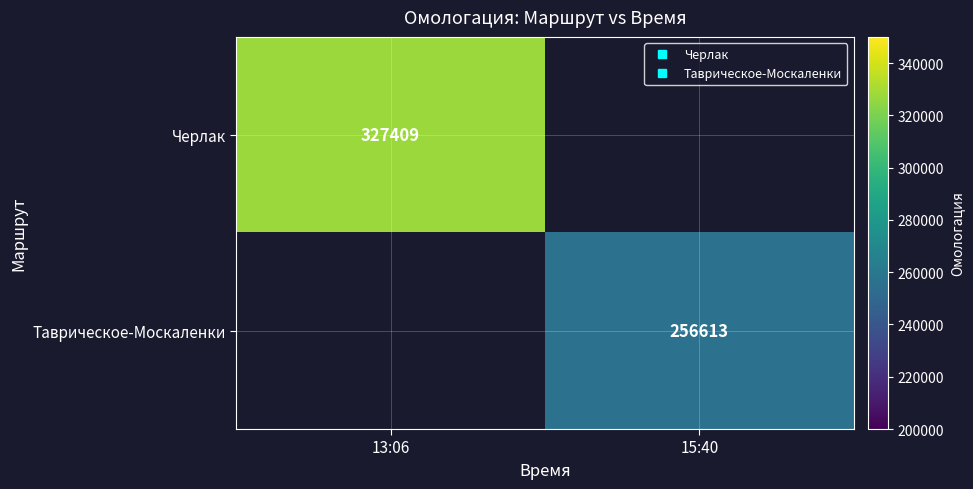

Read the Таврическое-Москаленки value at 15:40.

256613.0